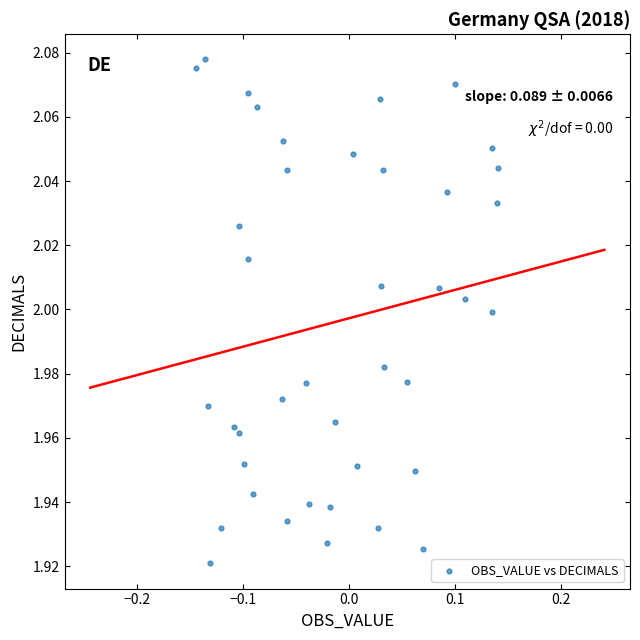

What is the range of X values (max minus min)?

0.3